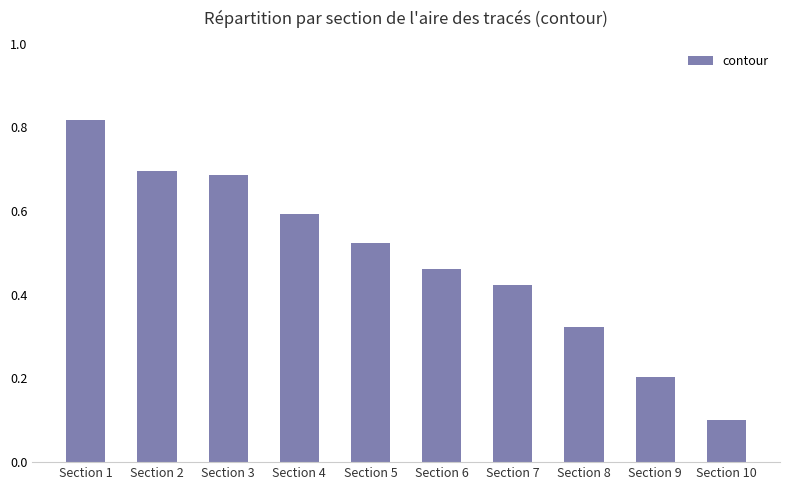

What is the change in value from Section 1 to Section 2?

-0.1